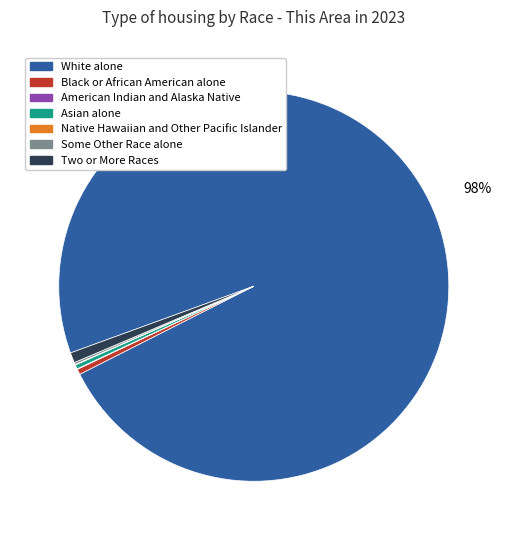

True or false: Black or African American alone accounts for 0% of the total.

True